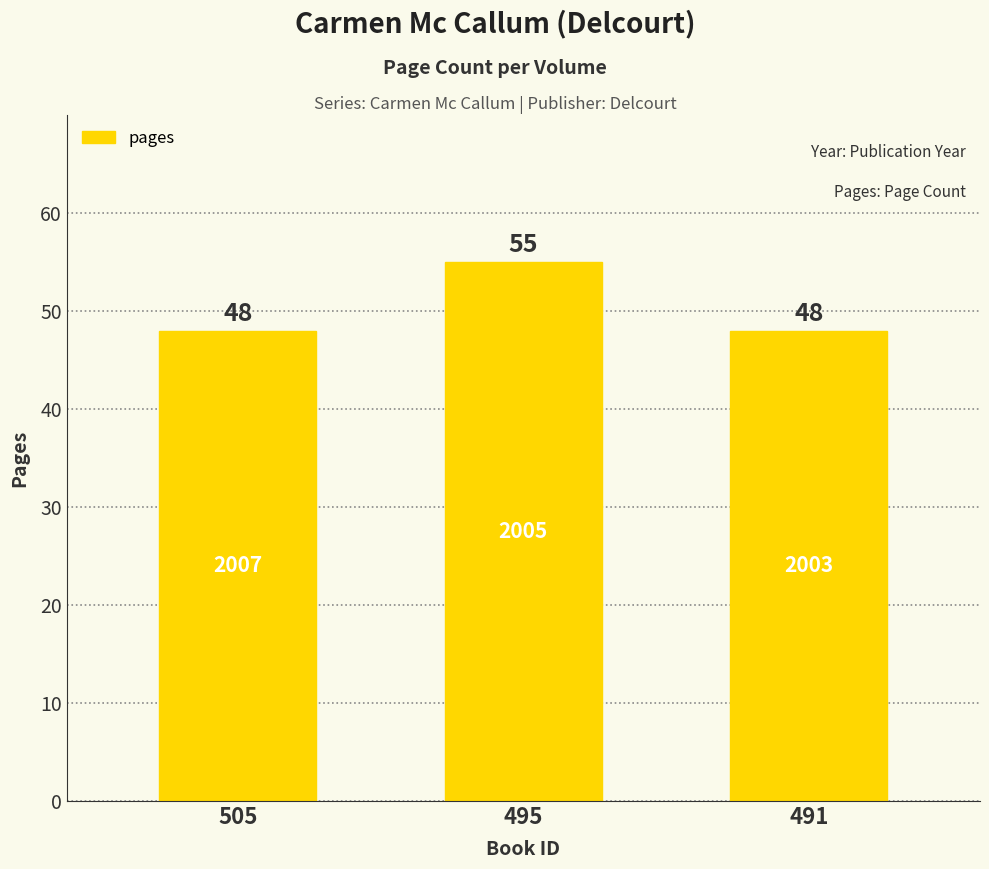

What is the difference between the maximum and second lowest values?

7